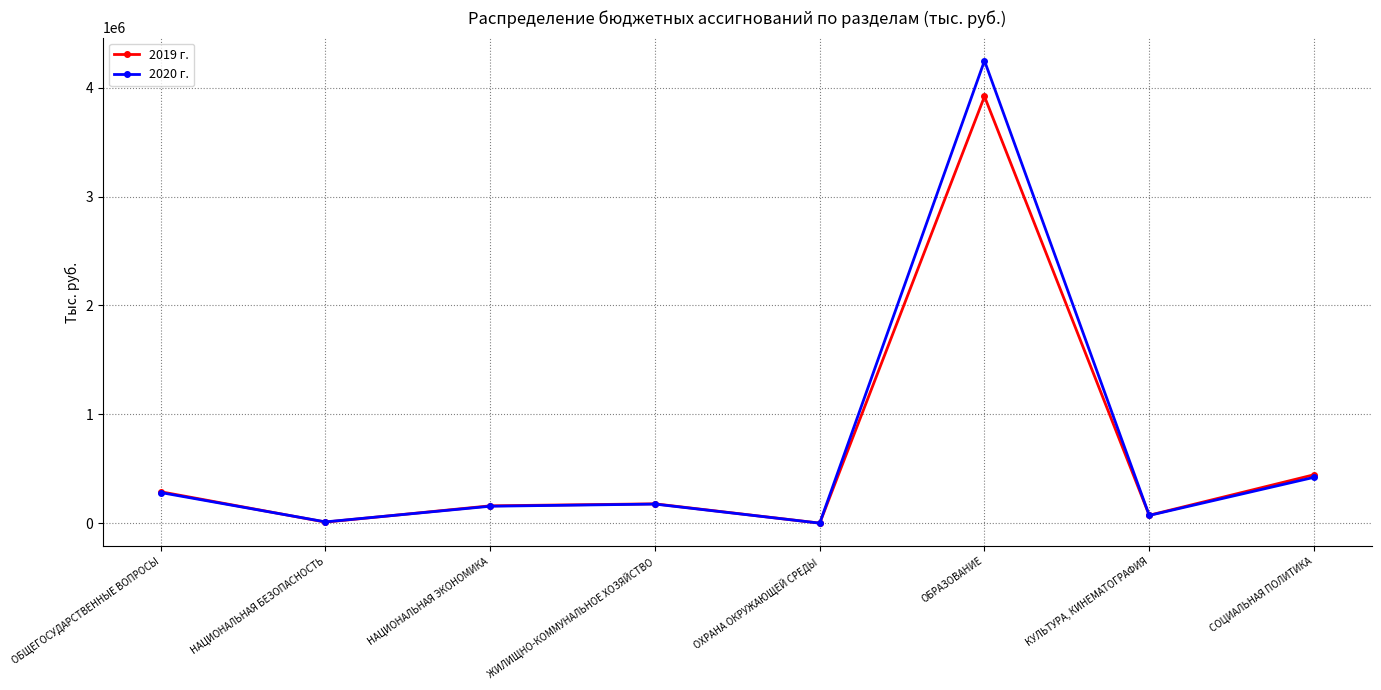

Where is the first local minimum for 2020 г.?

НАЦИОНАЛЬНАЯ БЕЗОПАСНОСТЬ